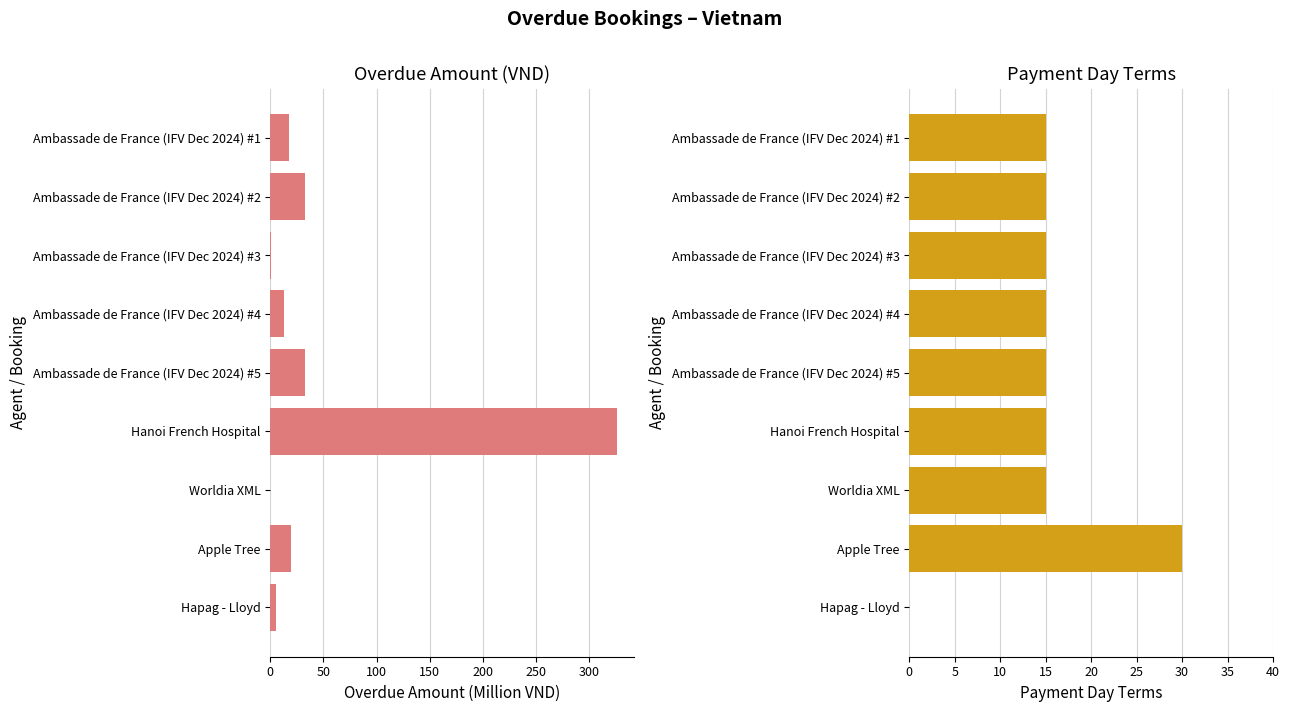

At how many categories does at least one series exceed 306?

1